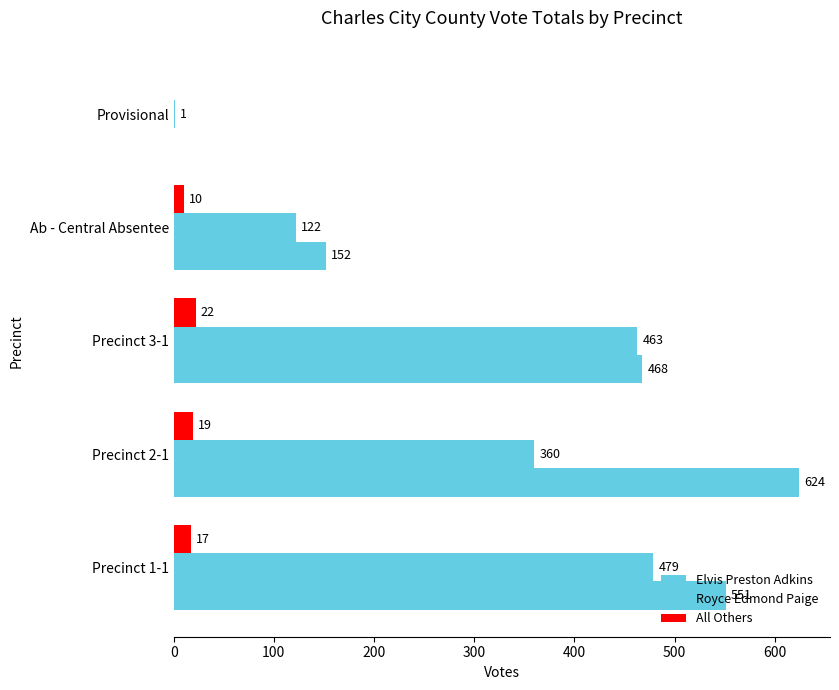

Count the number of categories in the chart.

5